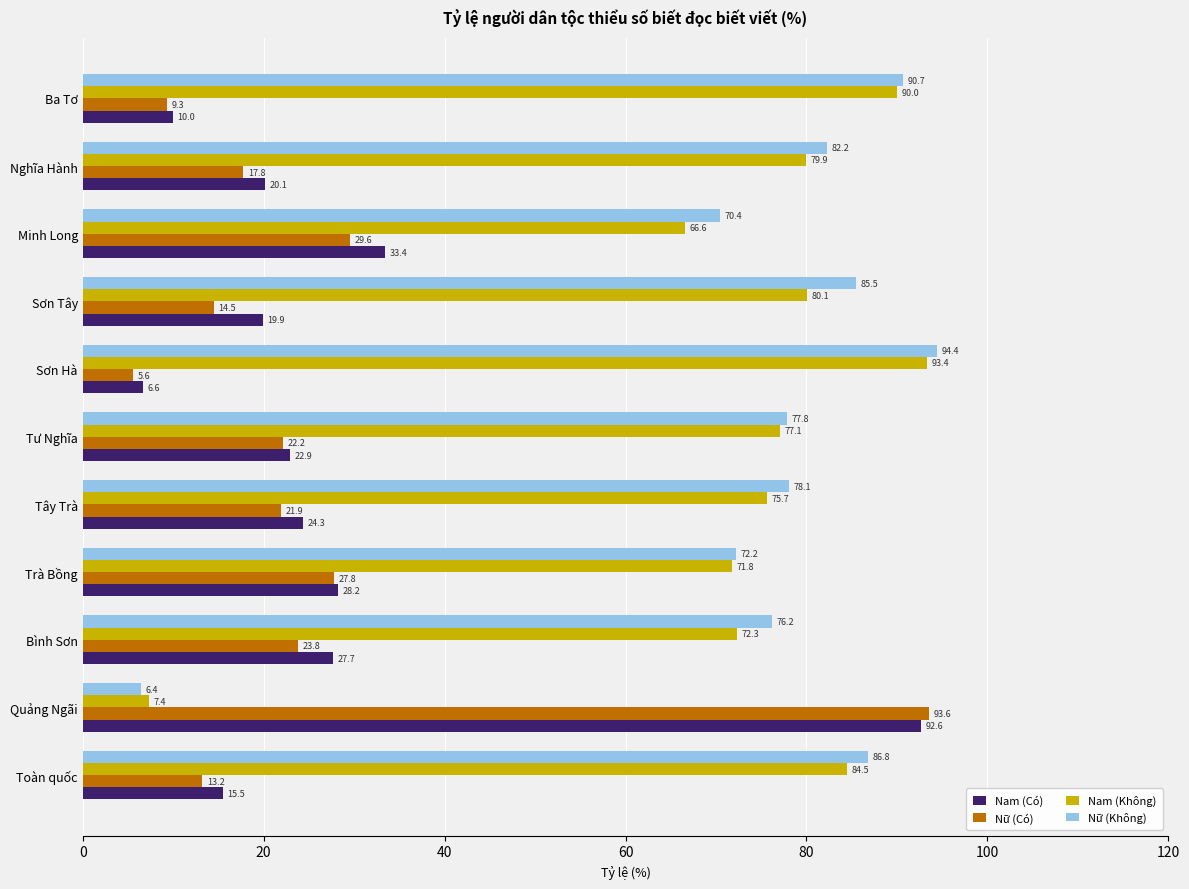

True or false: Nam (Không) has a value of 110.5 at Tư Nghĩa.

False